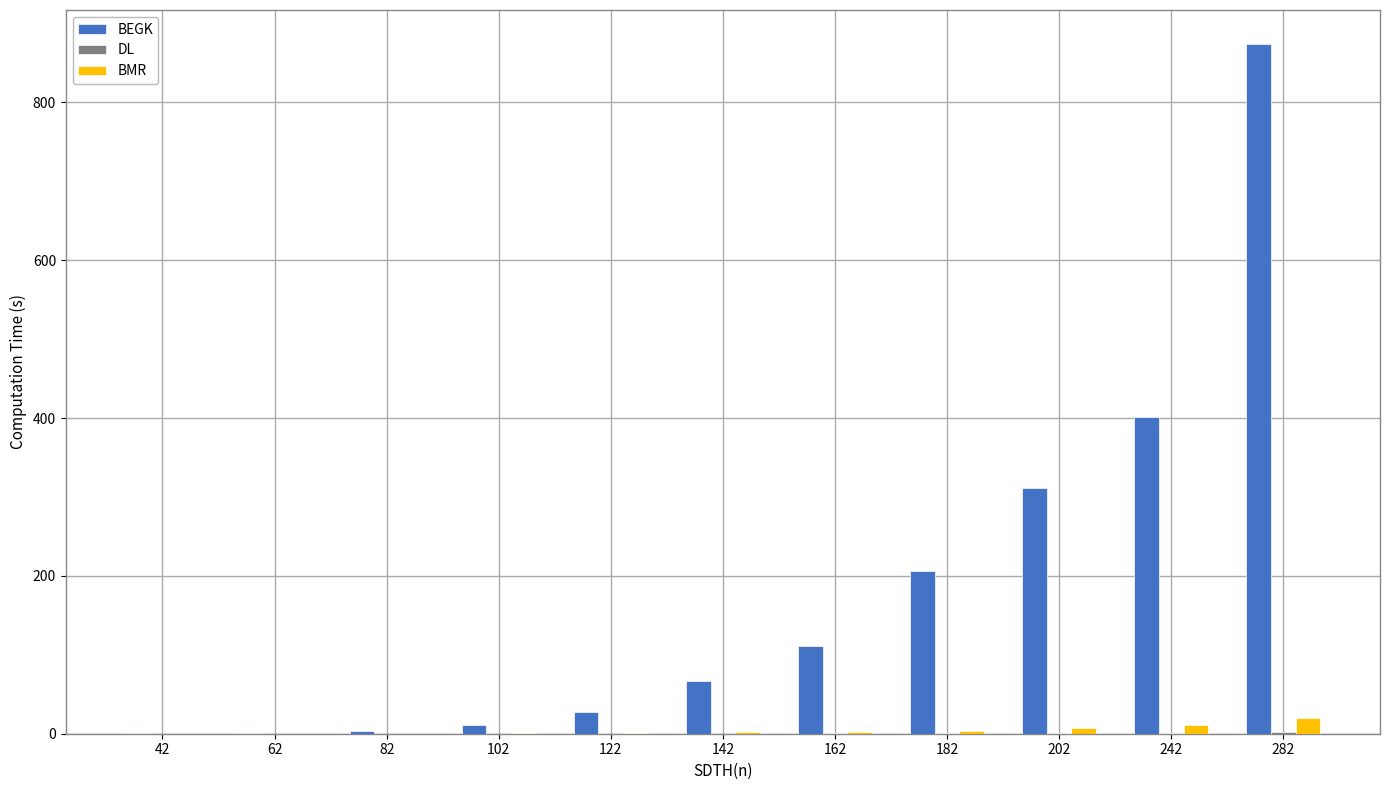

How many groups of bars are there?

11